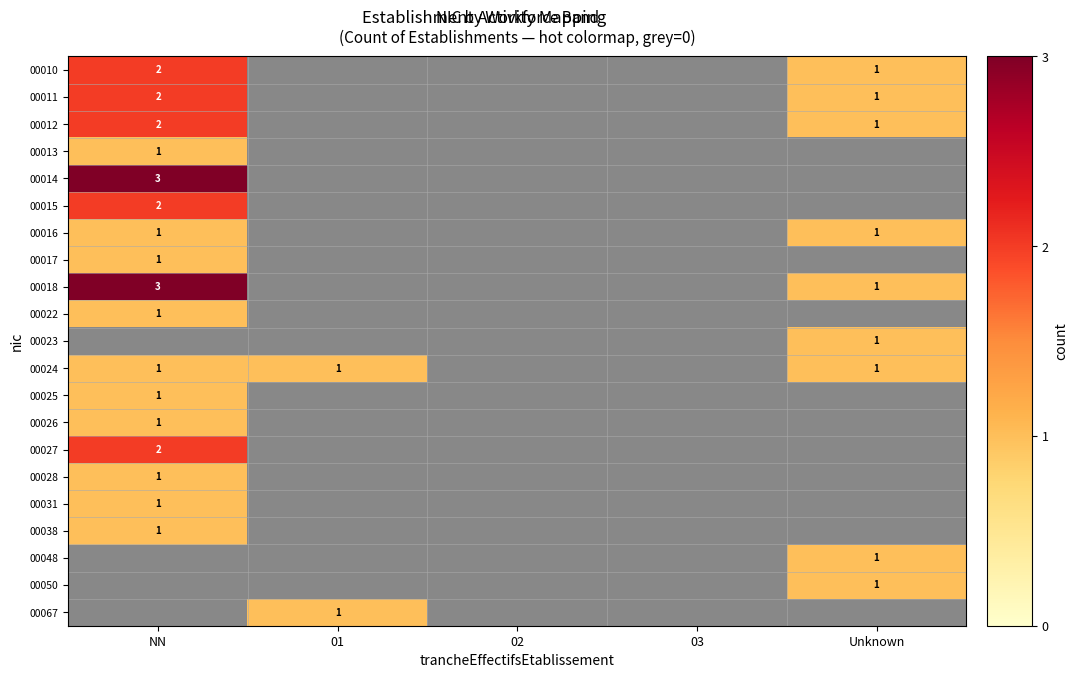

Which category has the highest value across all series?

NN